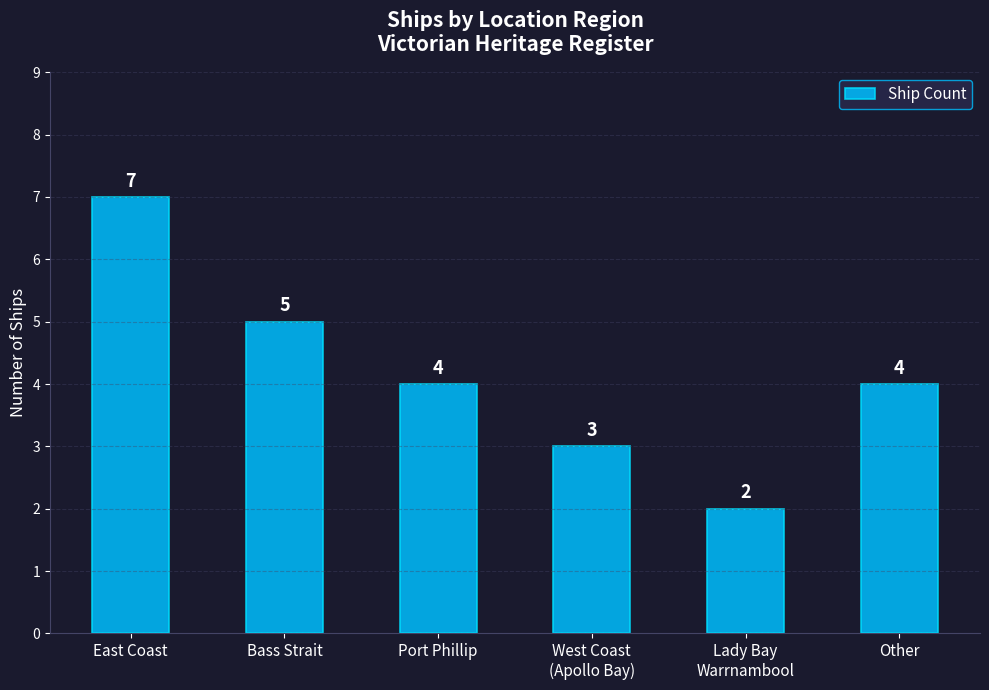

What value does the data have at Port Phillip?

4